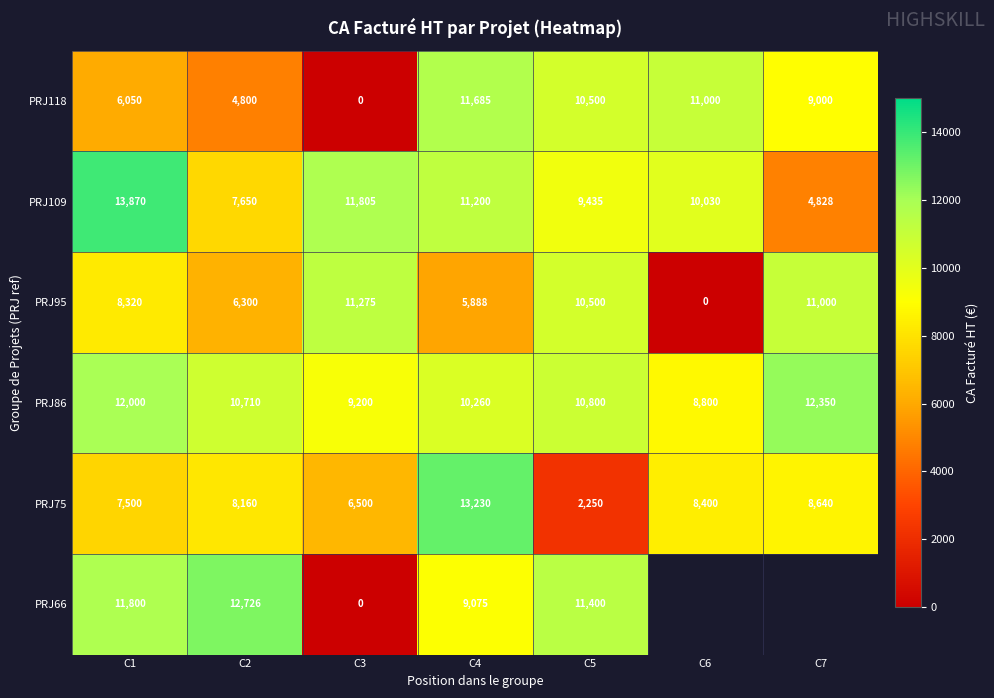

What is the average value of the PRJ95 series?

7612